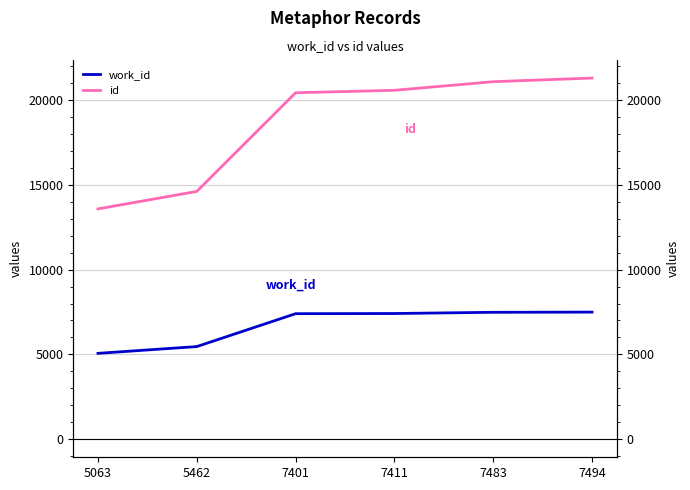

True or false: work_id has a value of 8395 at 5462.

False